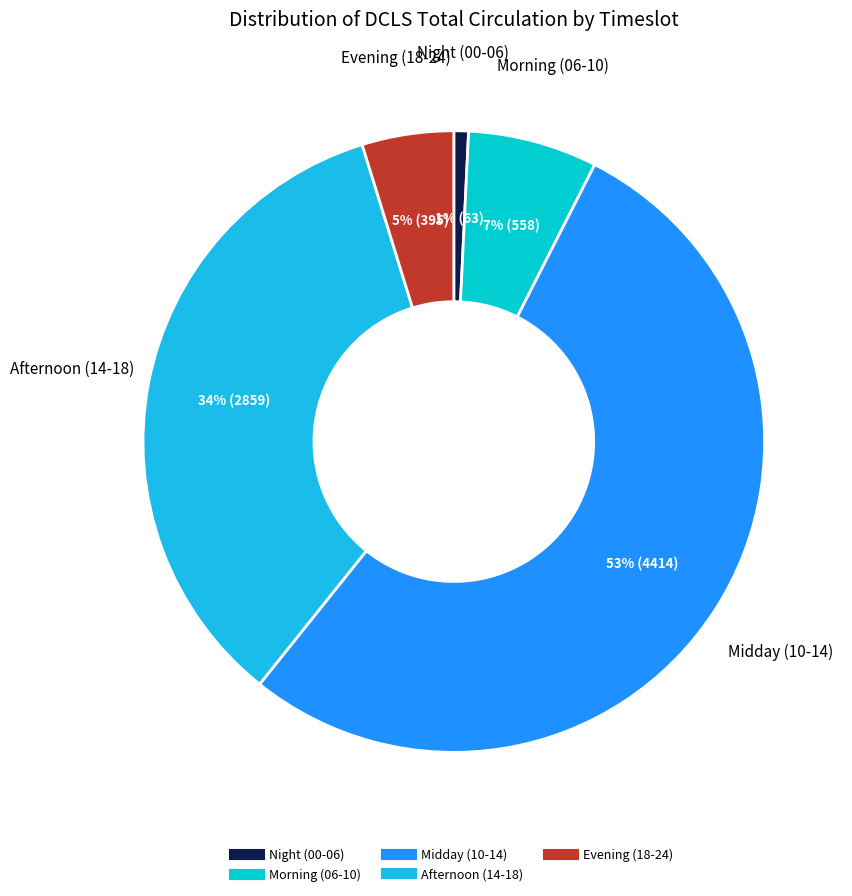

How many slices are in this pie chart?

5